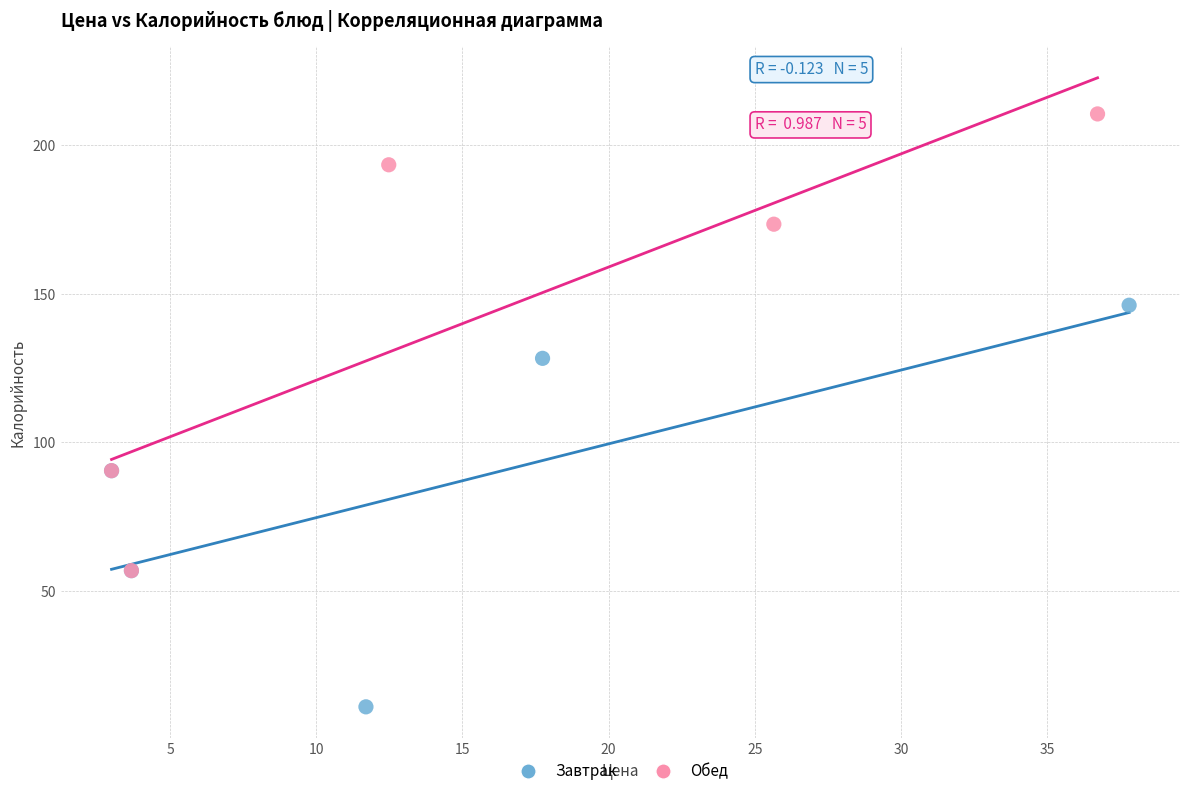

Which series contains the lowest Y value?

Завтрак